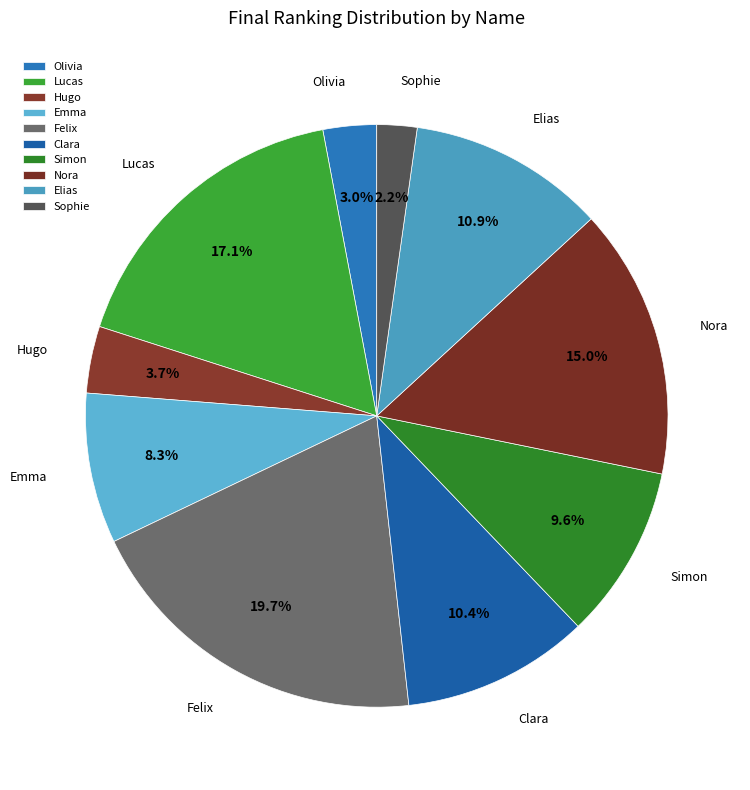

Count the number of slices in the pie.

10